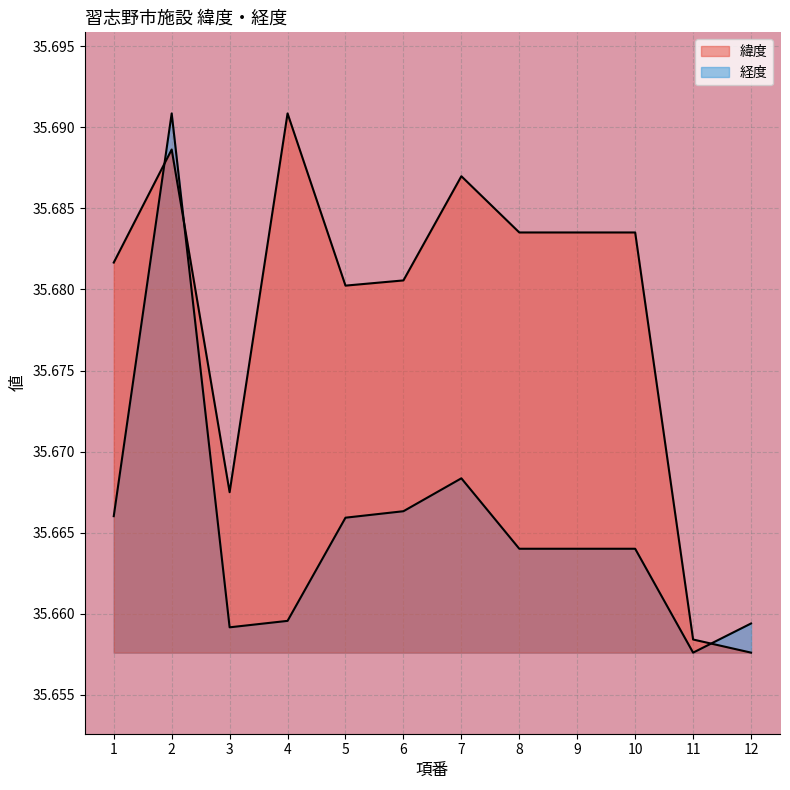

The value of 緯度 at 5 is 23.3. True or false?

False